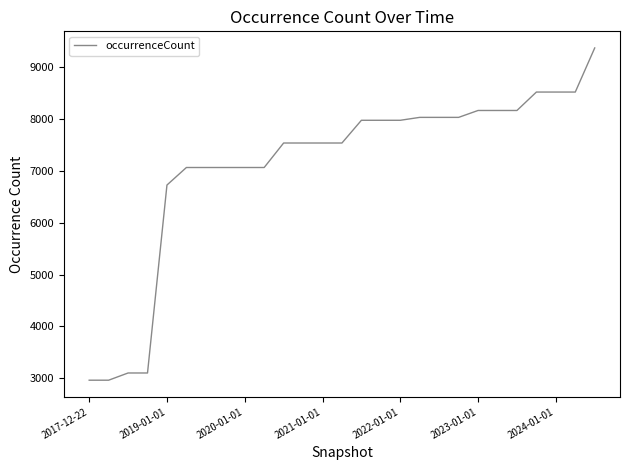

What is the difference between the maximum and minimum values?

6403